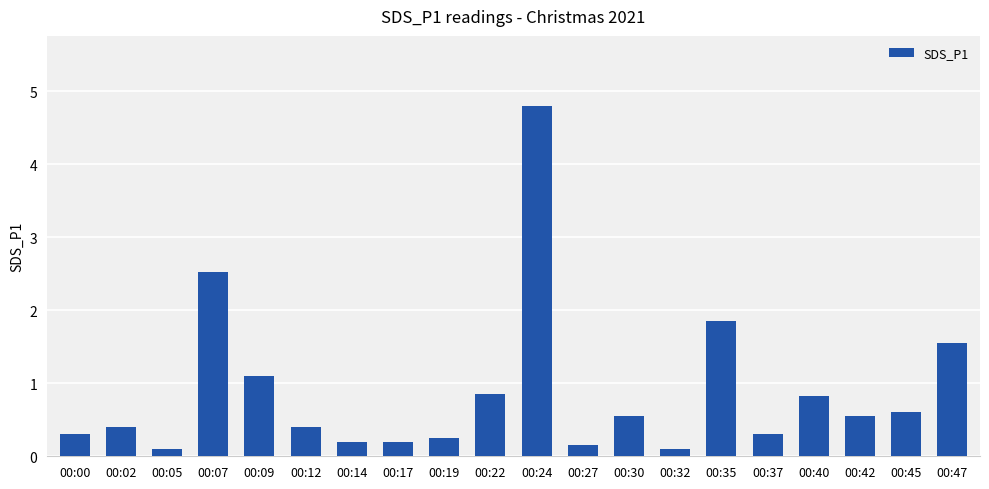

How many series are shown in this chart?

1